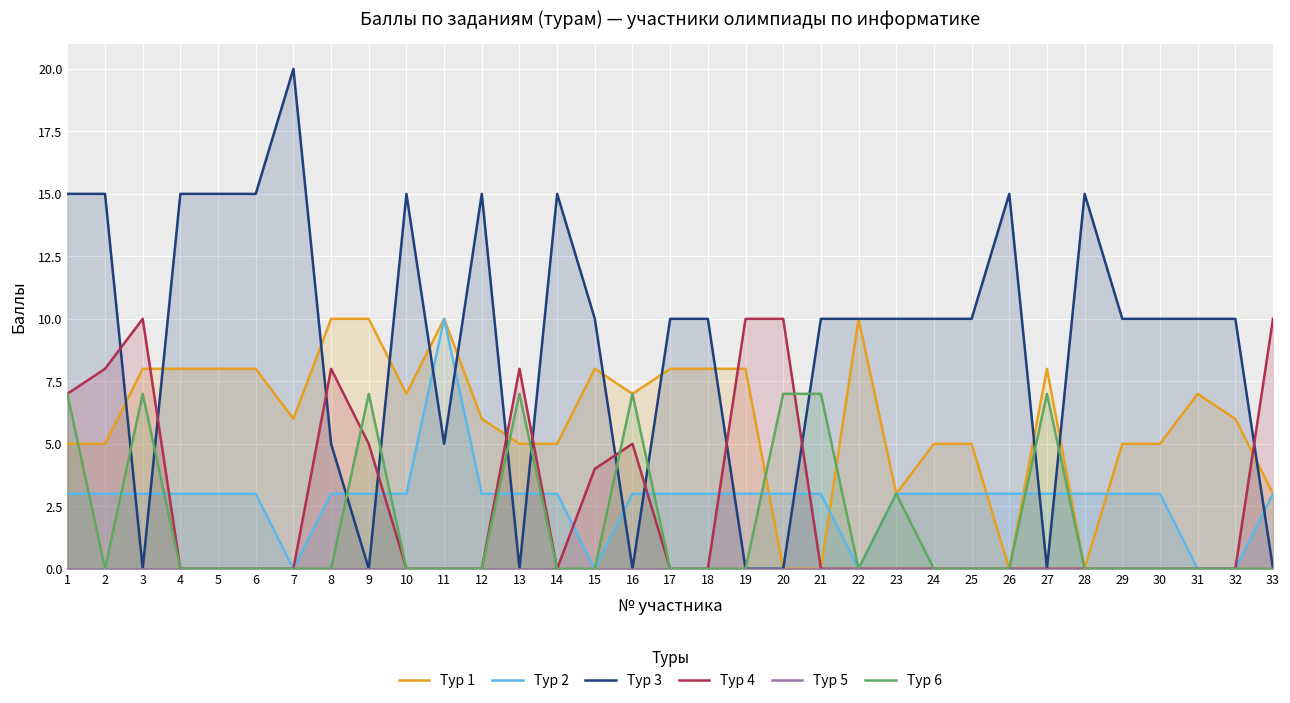

How many series are shown in this chart?

6